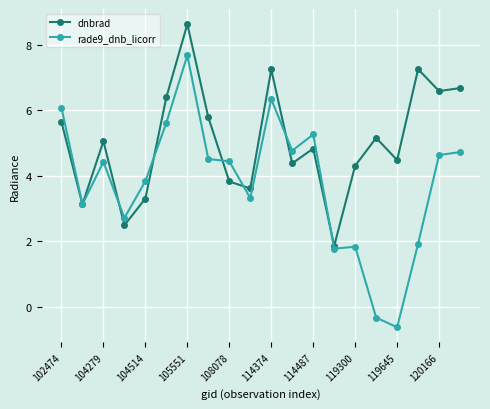

At how many categories does at least one series exceed 7?

3